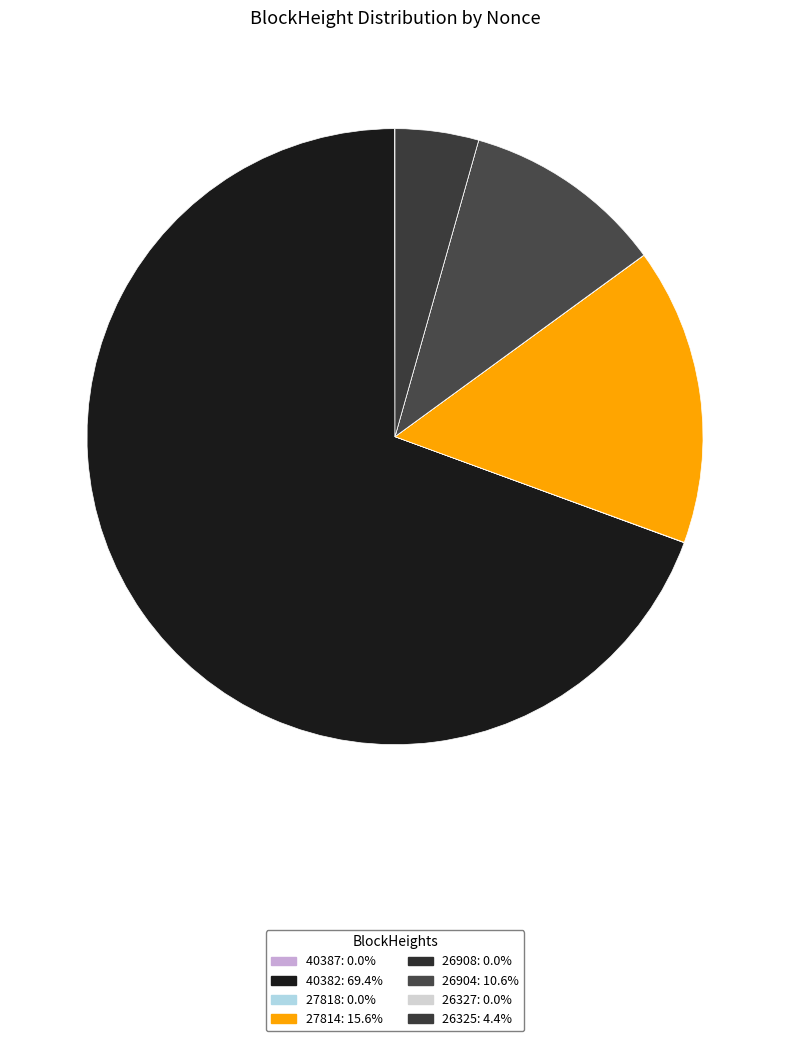

How many segments does this pie chart have?

8